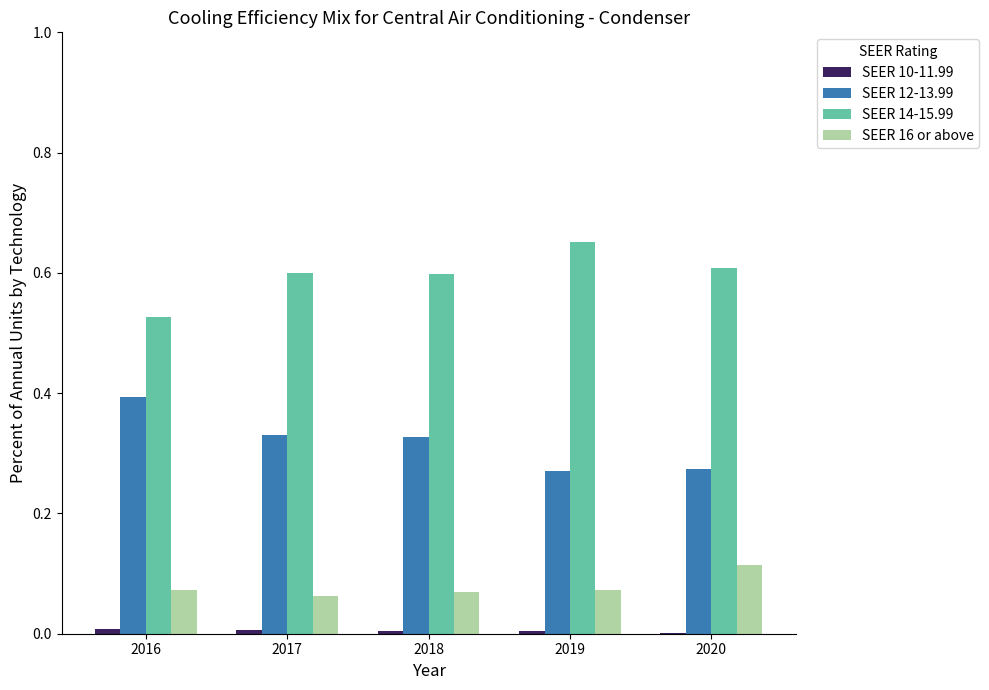

At which category does the chart reach its peak across all series?

2019